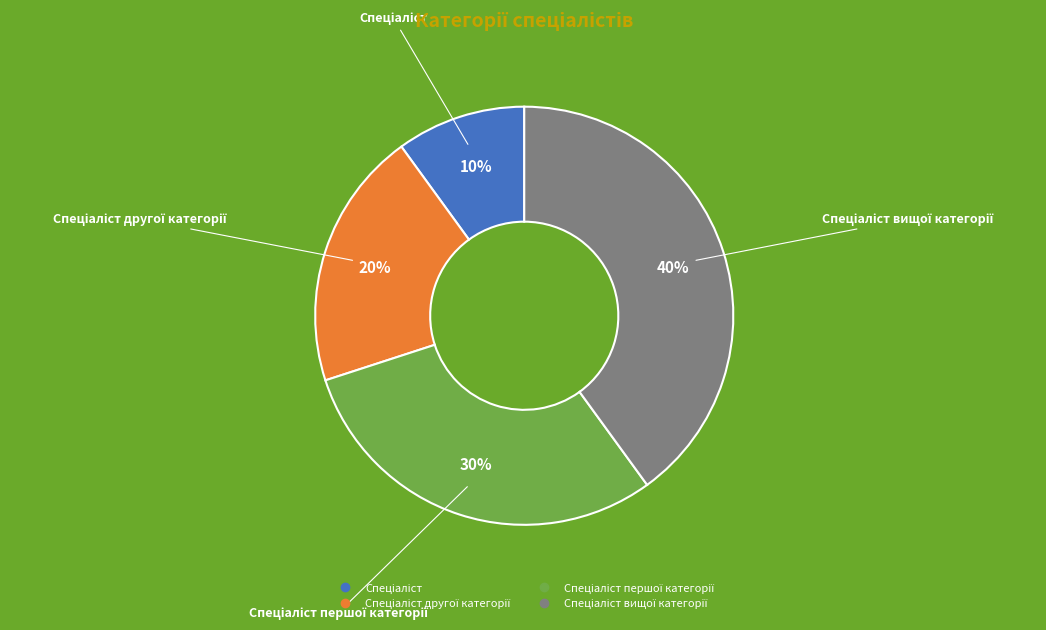

To the nearest percent, what is the average slice percentage?

25%